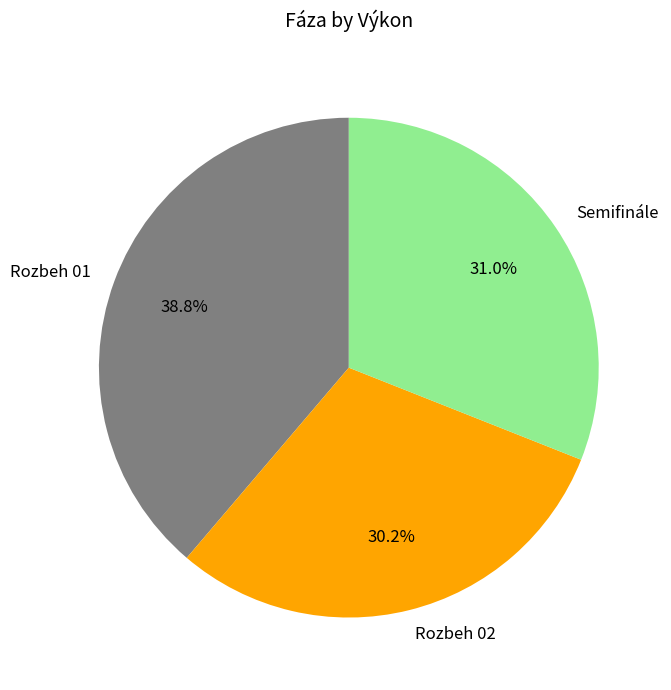

Is it true that Rozbeh 01 is 26% of the pie?

False